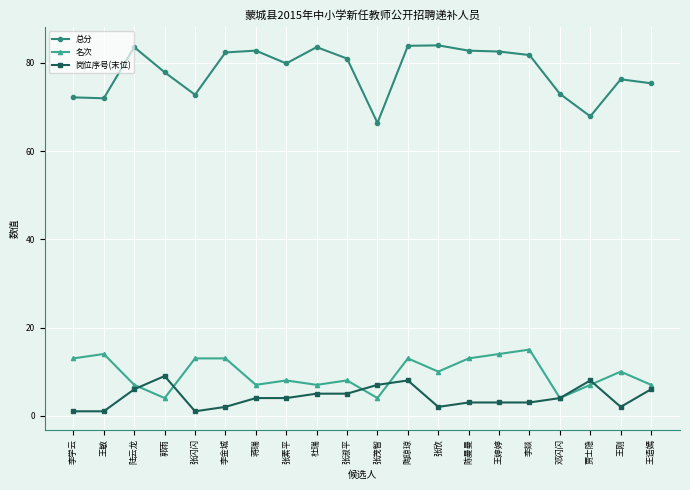

What is the maximum value shown in the chart?

84.0